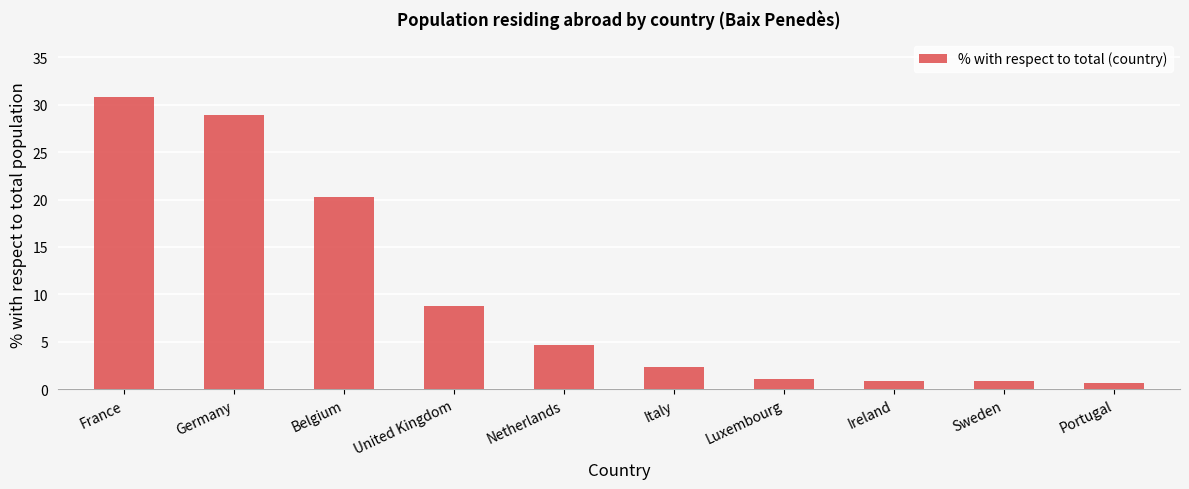

What is the smallest value displayed?

0.6